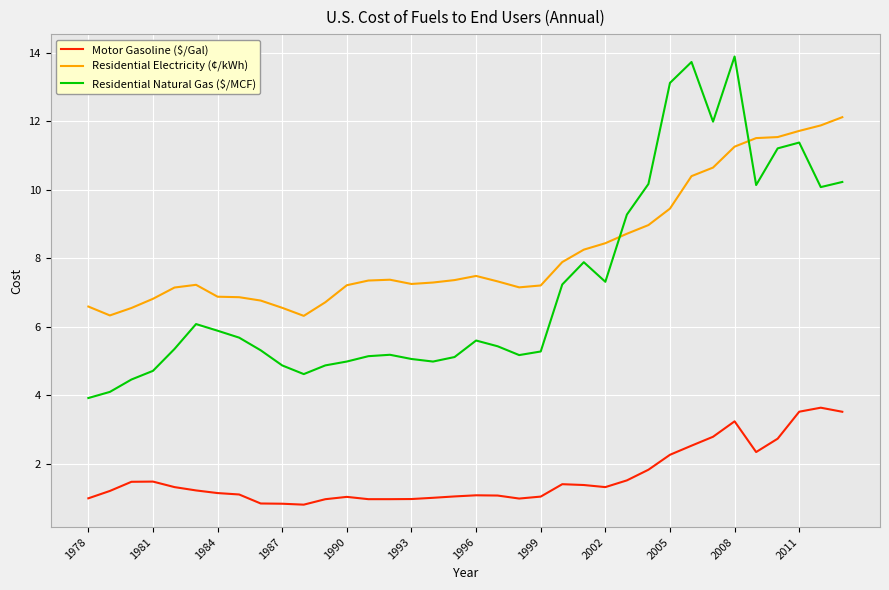

What is the greatest value displayed?

13.9